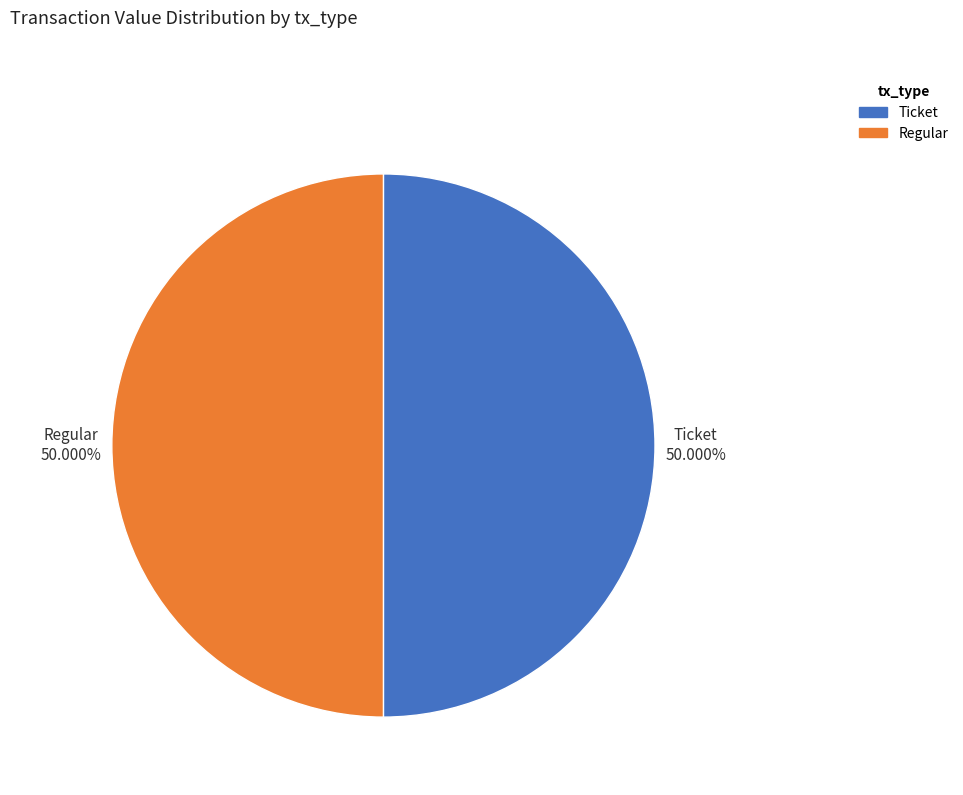

Combined, do Ticket and Regular account for over 50%?

Yes